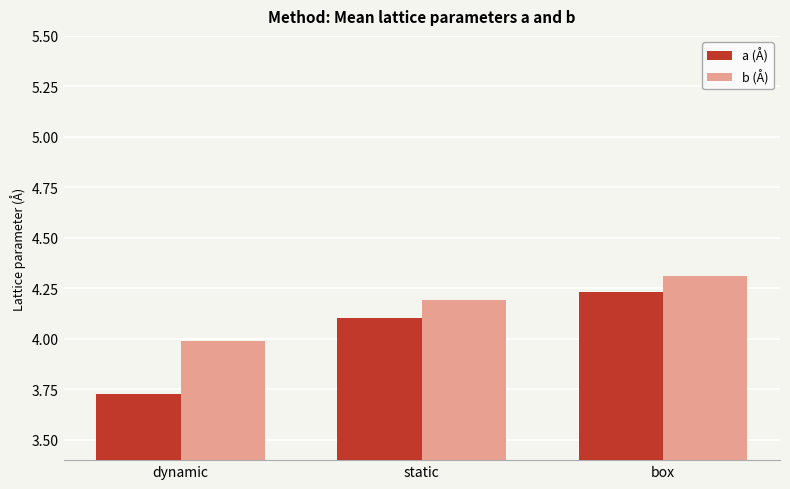

Count the number of categories in the chart.

3